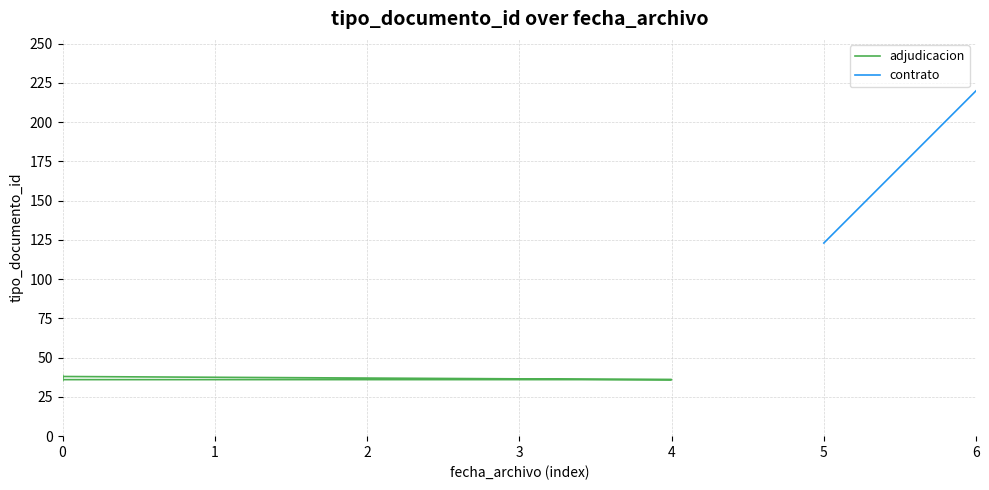

Is it true that the value at 0 is 25?

False